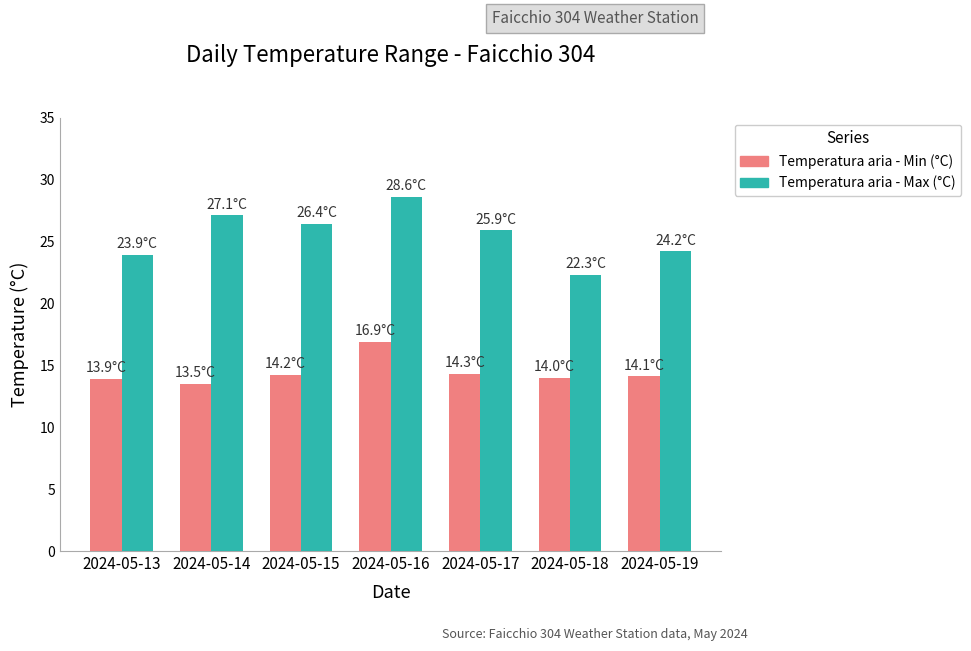

Which series changed the most between 2024-05-17 and 2024-05-19?

Temperatura aria - Max (°C)